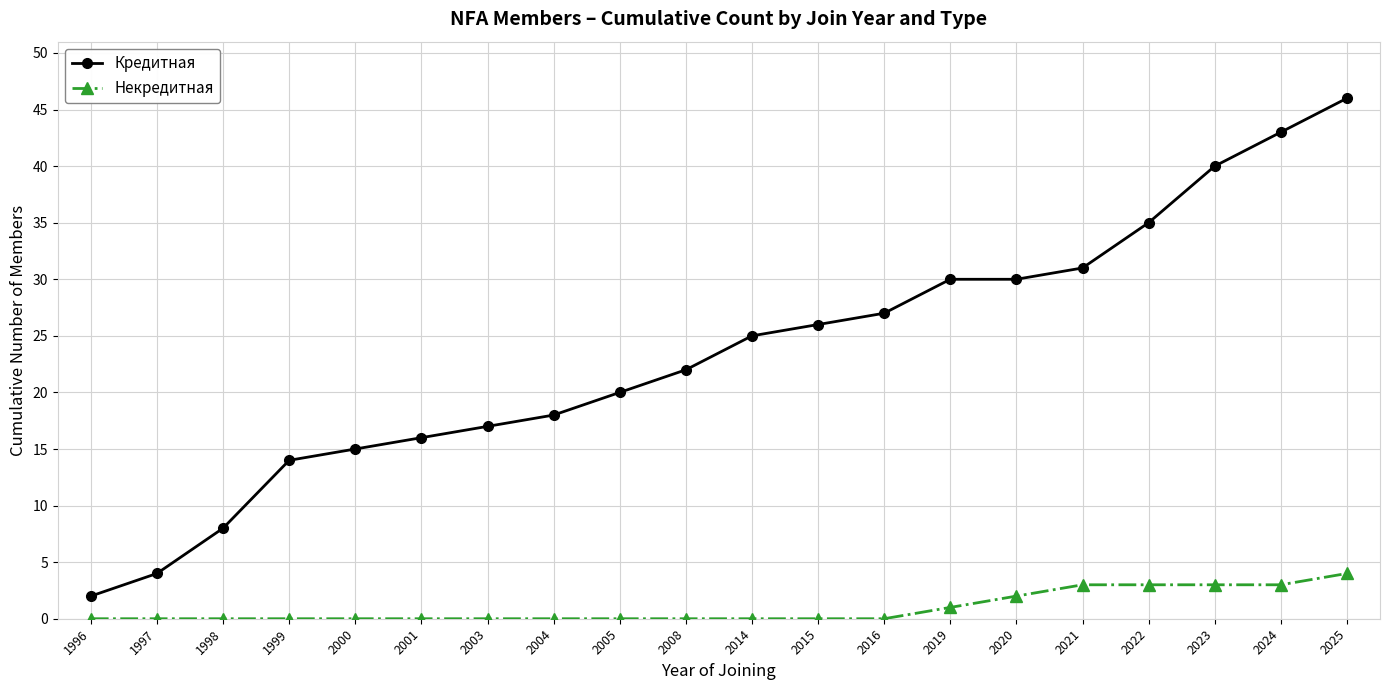

Reading left to right, extract all data points from this chart.

Кредитная: 2	4	8	14	15	16	17	18	20	22	25	26	27	30	30	31	35	40	43	46
Некредитная: 0	0	0	0	0	0	0	0	0	0	0	0	0	1	2	3	3	3	3	4